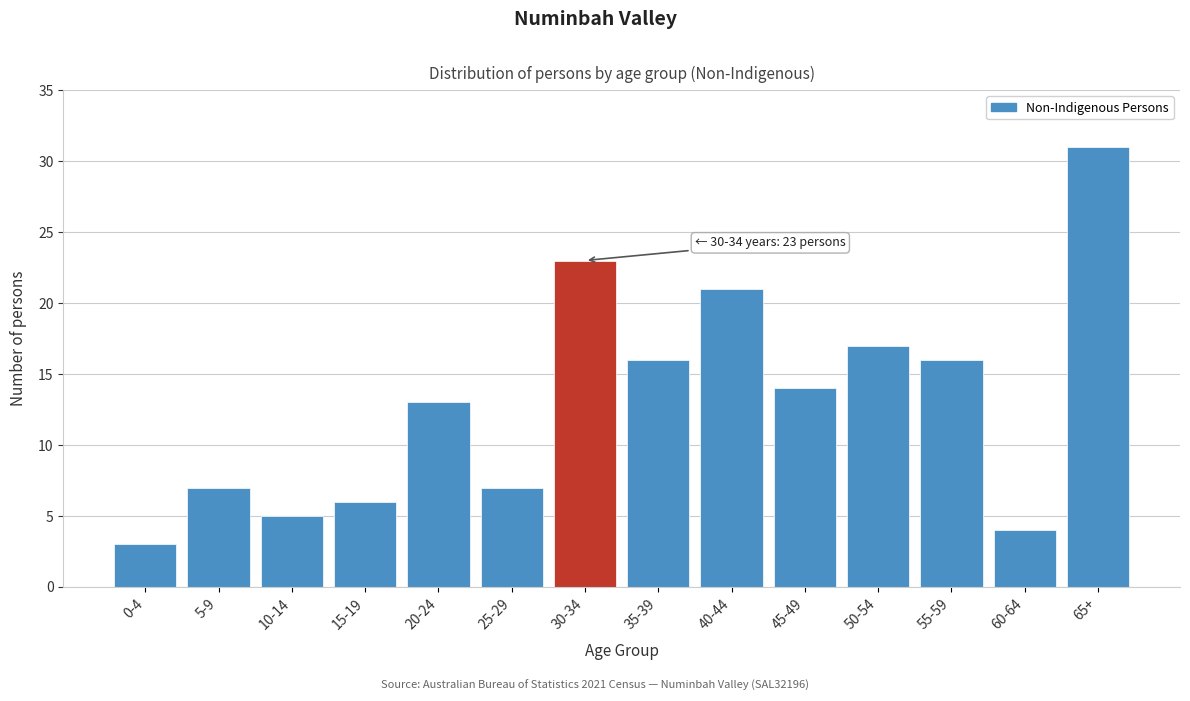

Reading left to right, transcribe all the data shown in this chart.

3	7	5	6	13	7	23	16	21	14	17	16	4	31